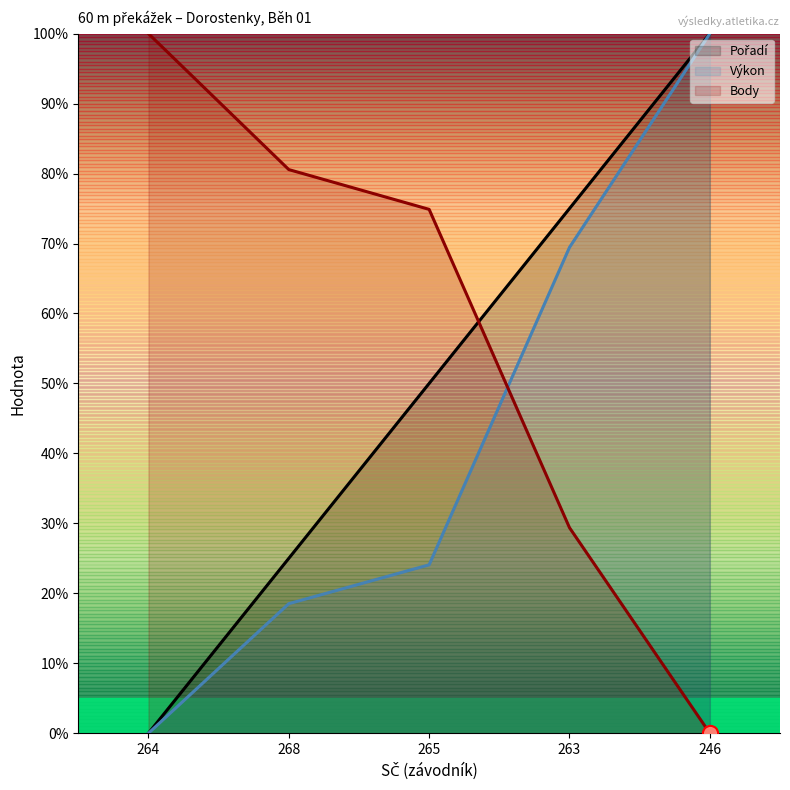

What are all the series names shown in the legend?

Pořadí, Výkon, Body